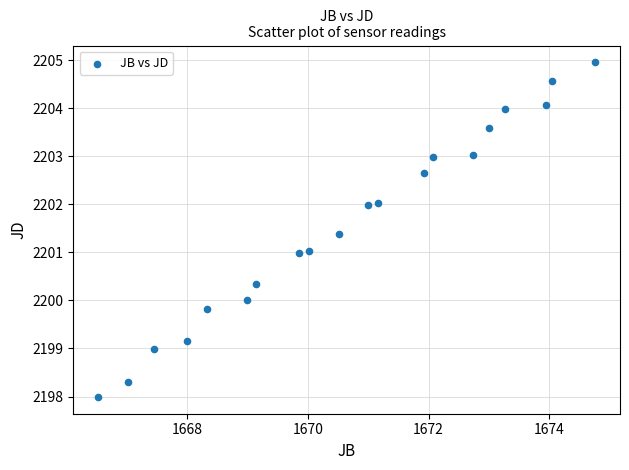

What is the range of X values (max minus min)?

8.2